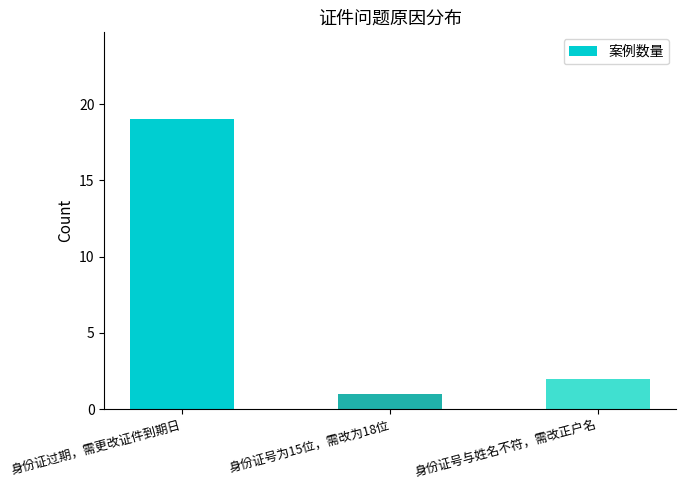

Approximately how many times larger is the value at 身份证过期，需更改证件到期日 compared to 身份证号与姓名不符，需改正户名?

9.5